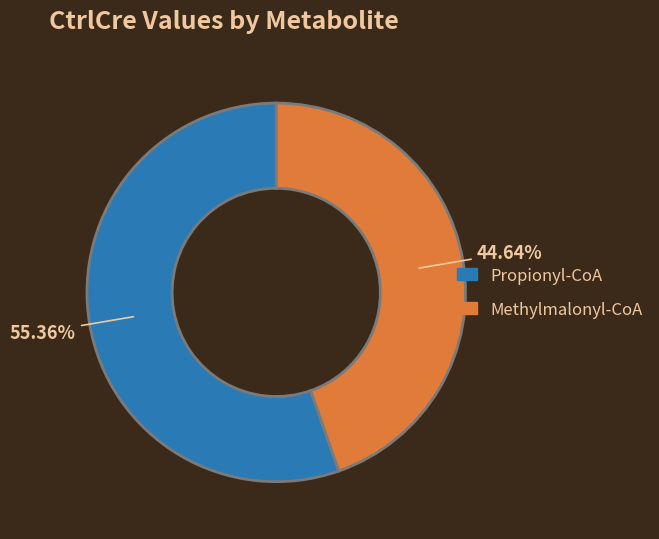

What is the largest slice in the pie chart?

Propionyl-CoA